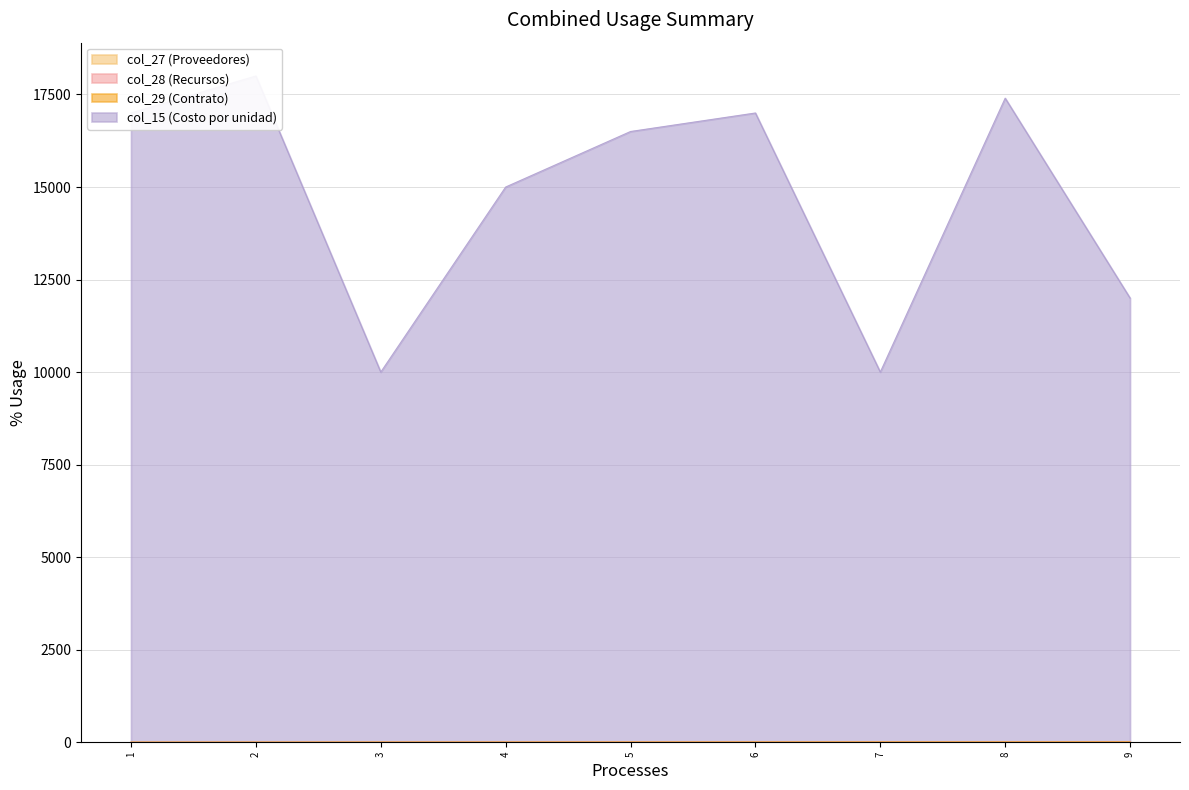

Which series has the largest range (max minus min)?

col_15 (Costo por unidad)